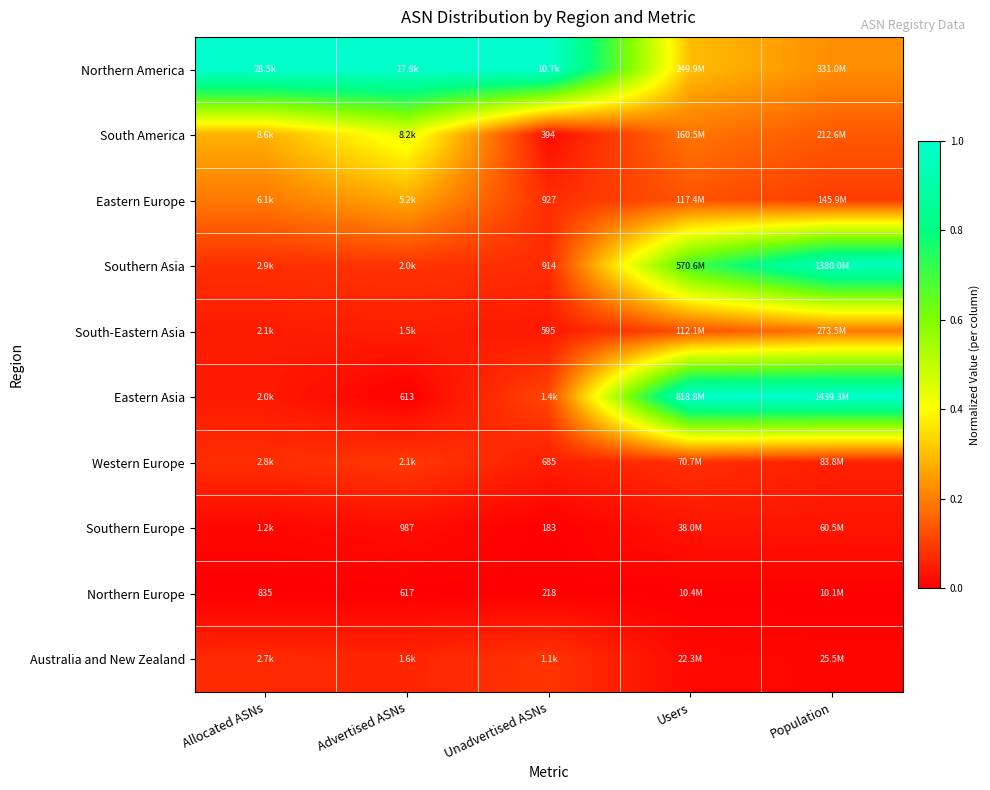

At which category is the sum across all series the highest?

Population